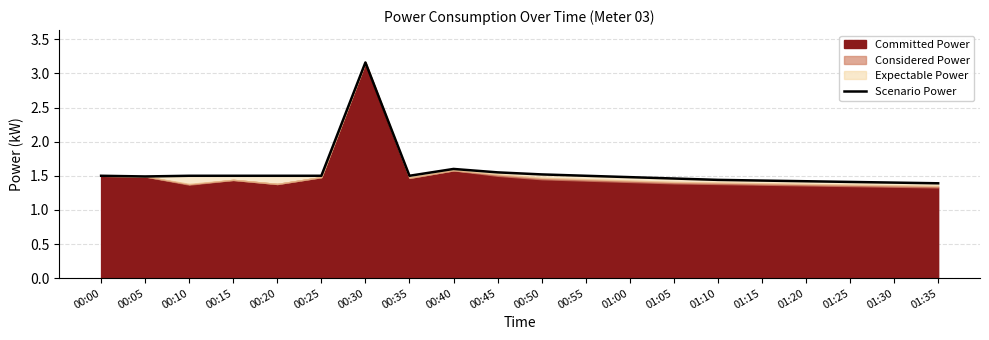

What is the smallest value displayed?

1.4